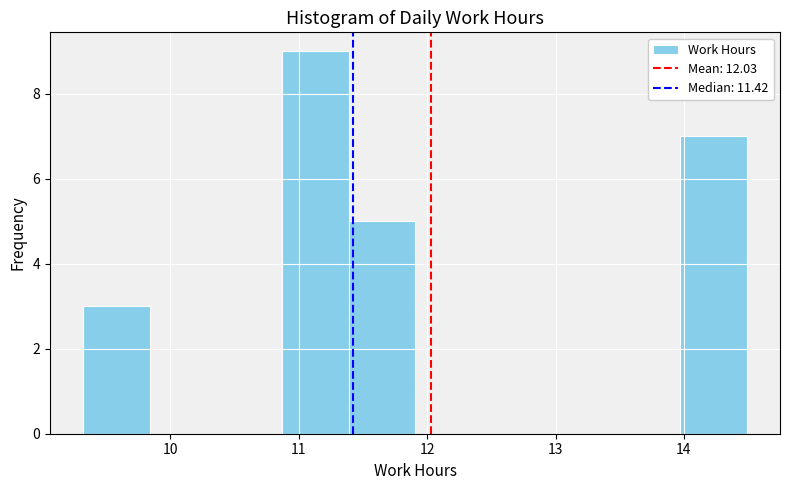

Reading left to right, list every bar in this chart as the range it spans on the x-axis followed by its height. Neither the bar edges nor the heights are printed on the chart, so give them approximately, as read against the axes.

9.3 to 9.8: 3
9.8 to 10.4: 0
10.4 to 10.9: 0
10.9 to 11.4: 9
11.4 to 11.9: 5
11.9 to 12.4: 0
12.4 to 12.9: 0
12.9 to 13.5: 0
13.5 to 14.0: 0
14.0 to 14.5: 7